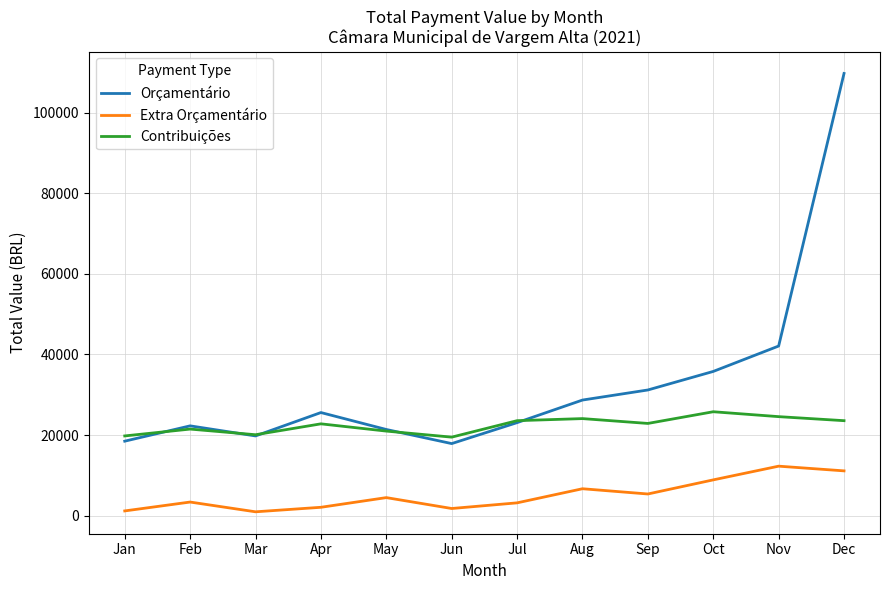

What is the lowest value of the Orçamentário series?

17900.0